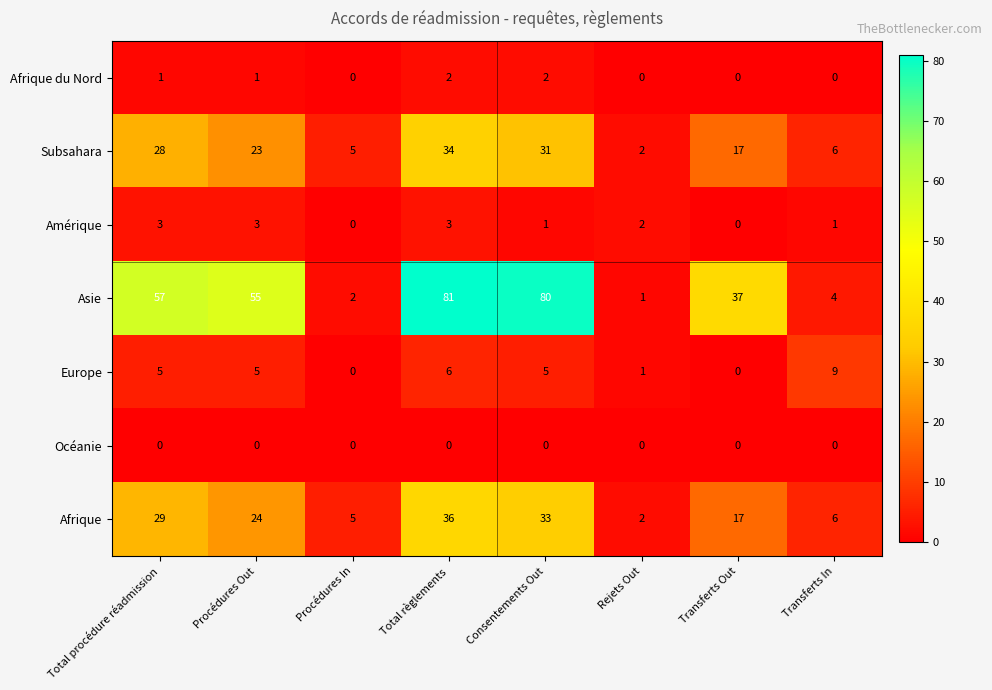

True or false: Subsahara has a value of 23 at Procédures Out.

True